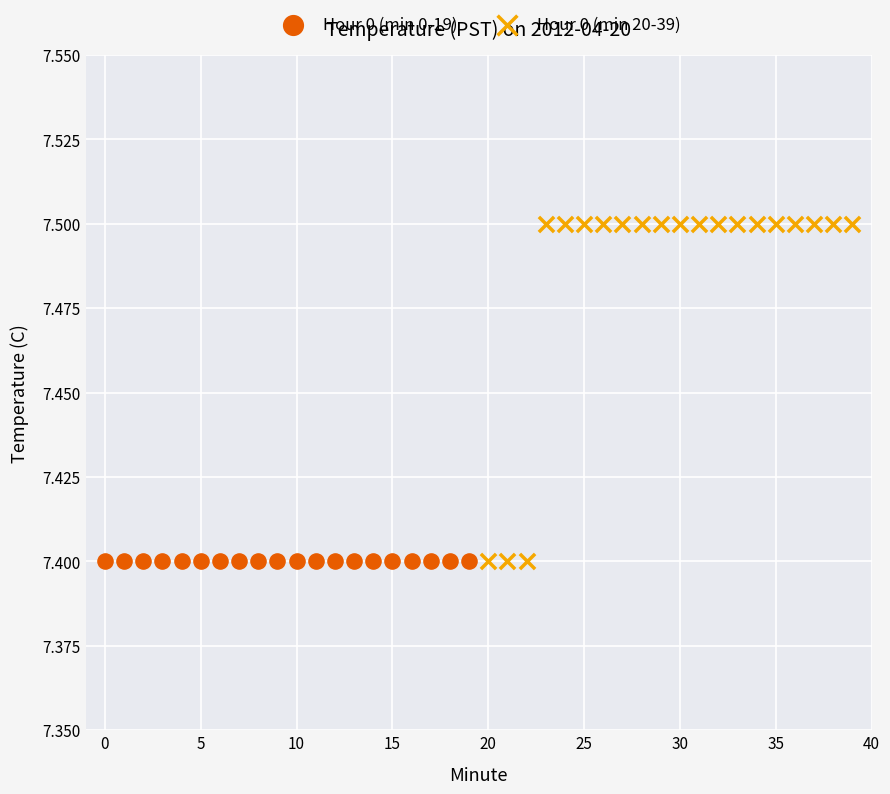

Which series contains the highest Y value?

Hour 0 (min 20-39)